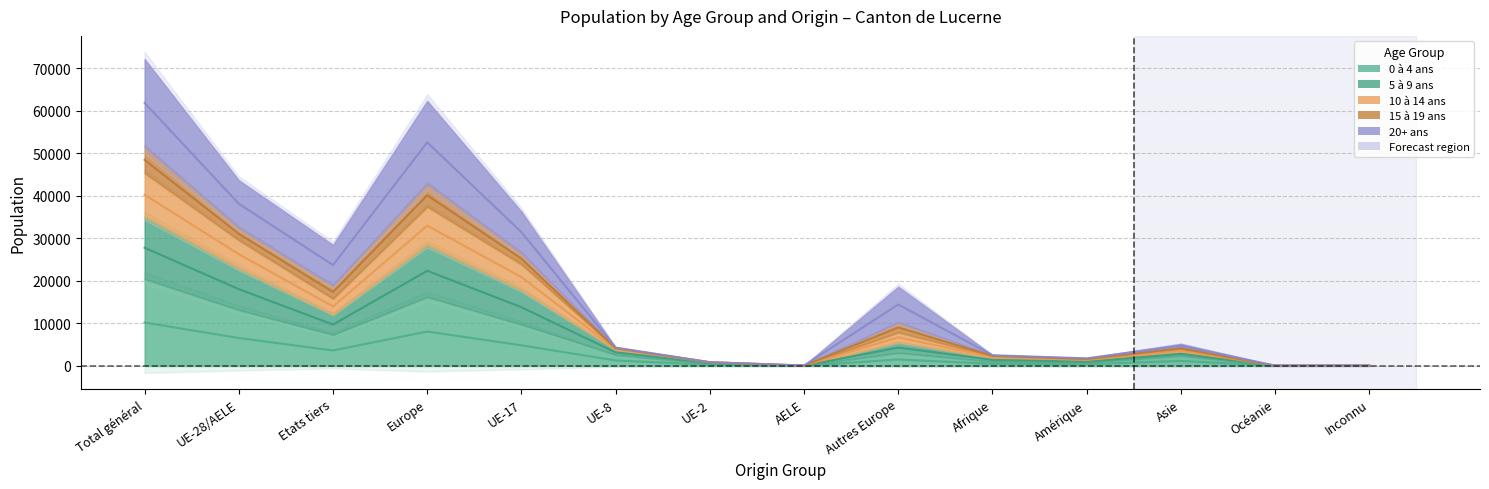

What is the difference between the maximum and second lowest values in the 0 à 4 ans series?

10187.0